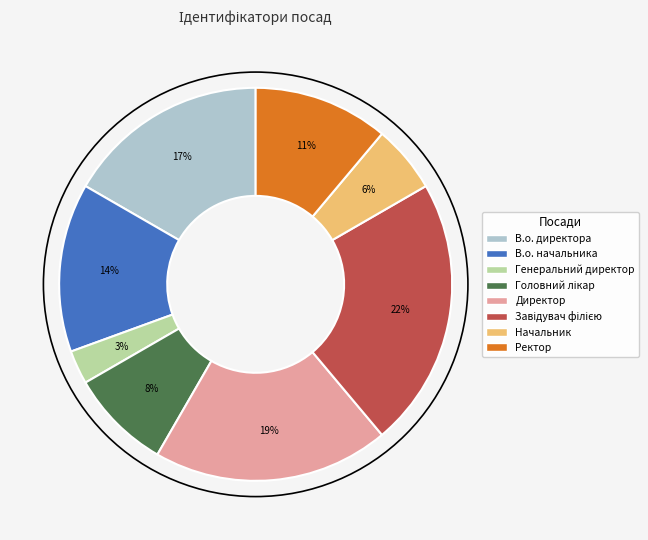

Combined, do Начальник and Ректор account for over 50%?

No